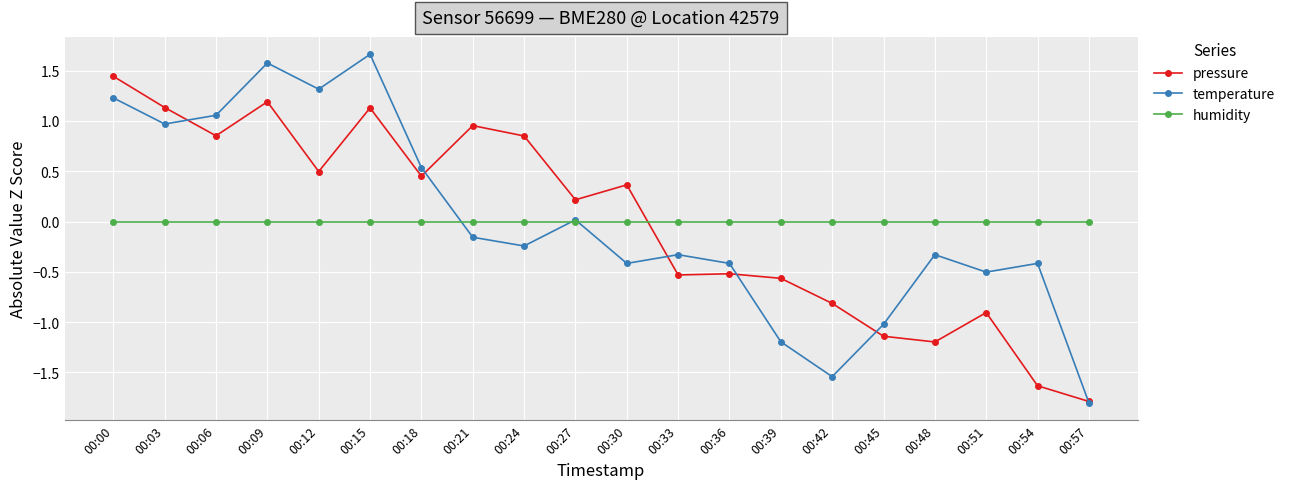

What is the total value across all series at 00:33?

-0.9